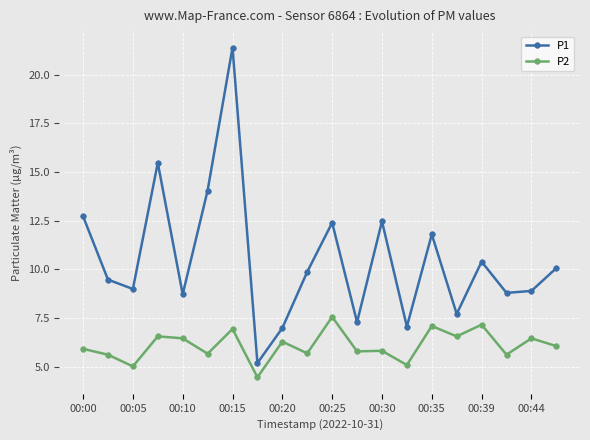

Which series has the largest total across all categories?

P1